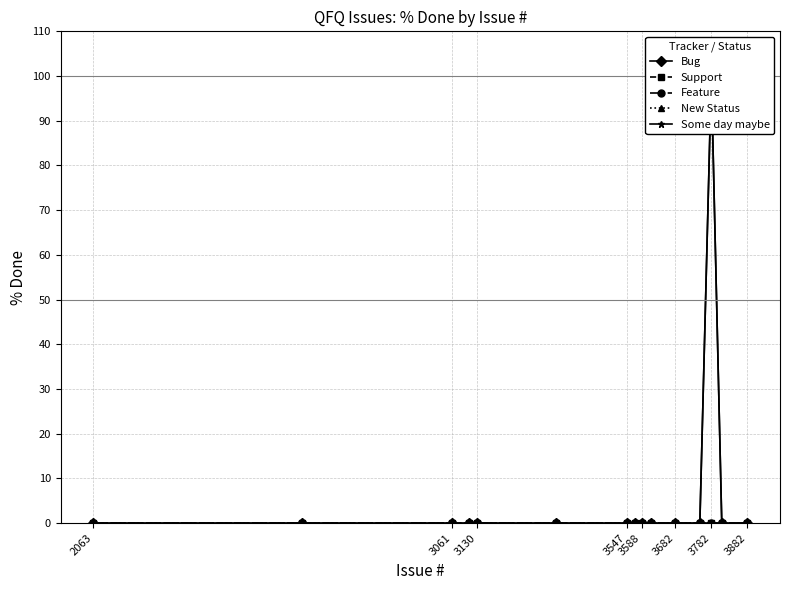

What position from the right is 3782?

3